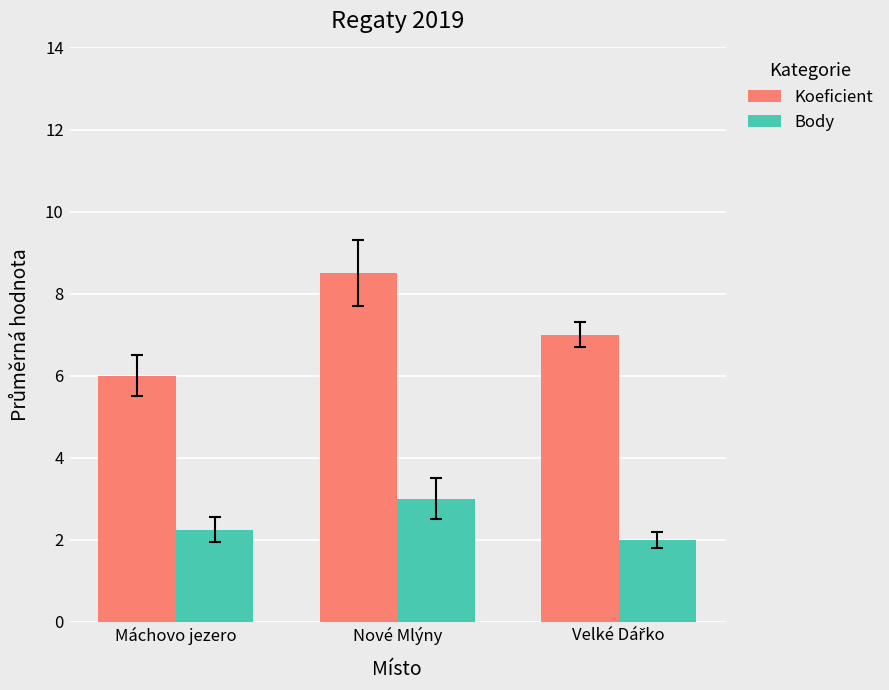

Is it true that Body equals 3.5 at Máchovo jezero?

False